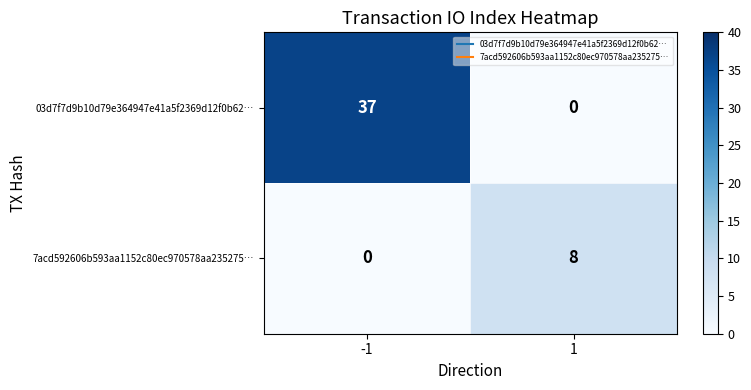

What is the greatest value displayed?

37